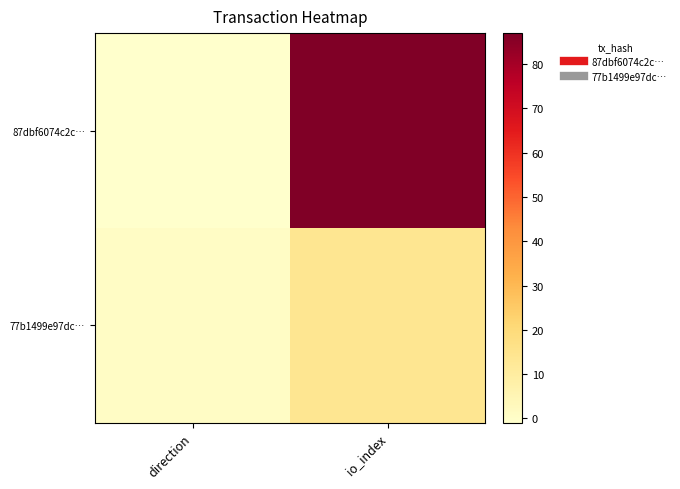

List the series in order of their peak value, highest first.

87dbf6074c2c…, 77b1499e97dc…